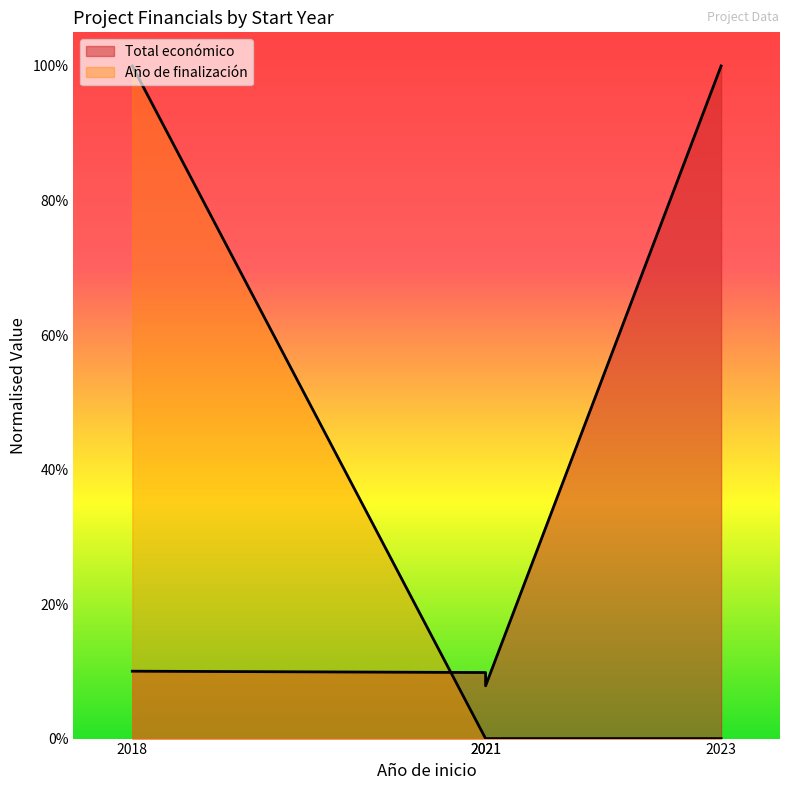

Which series has the widest spread of values?

Año de finalización